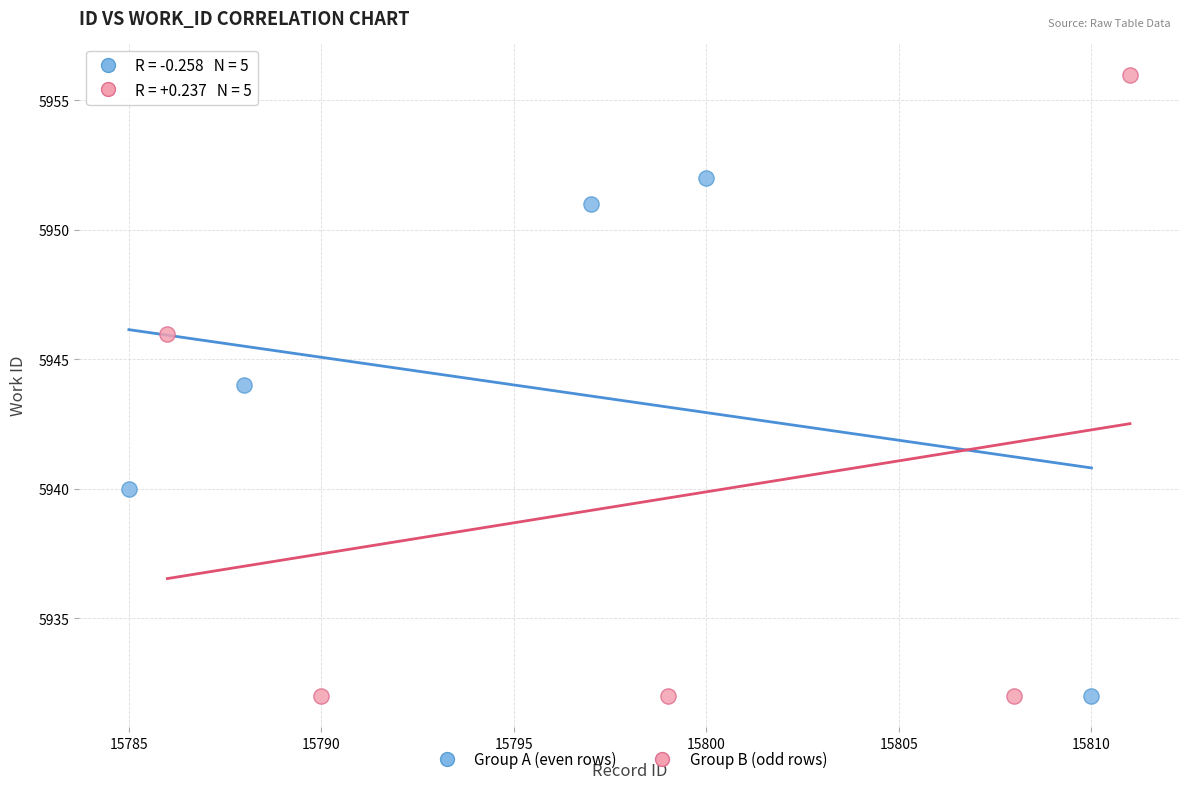

Which series reaches the maximum Y coordinate?

Group B (odd rows)